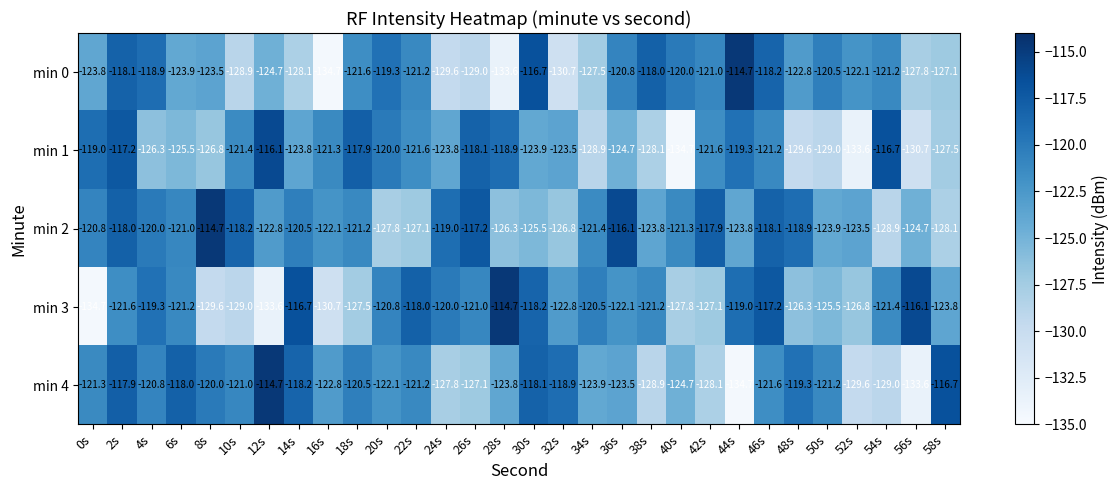

At which category is the sum across all series the highest?

2s